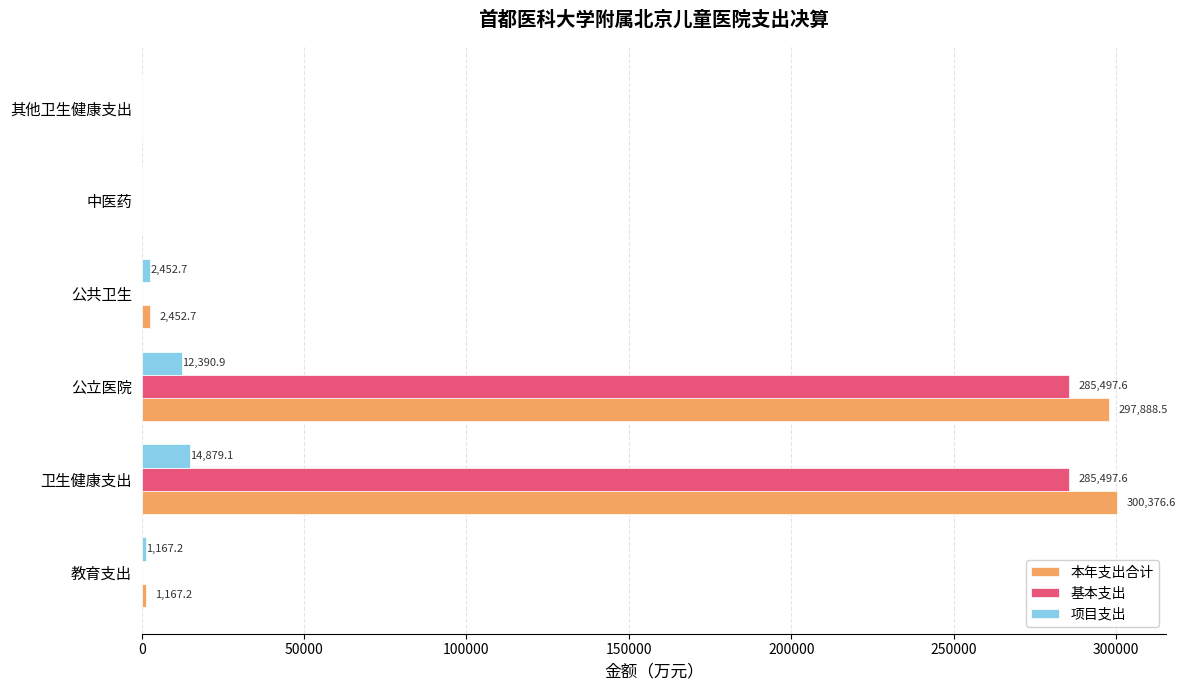

What are all the series names shown in the legend?

本年支出合计, 基本支出, 项目支出